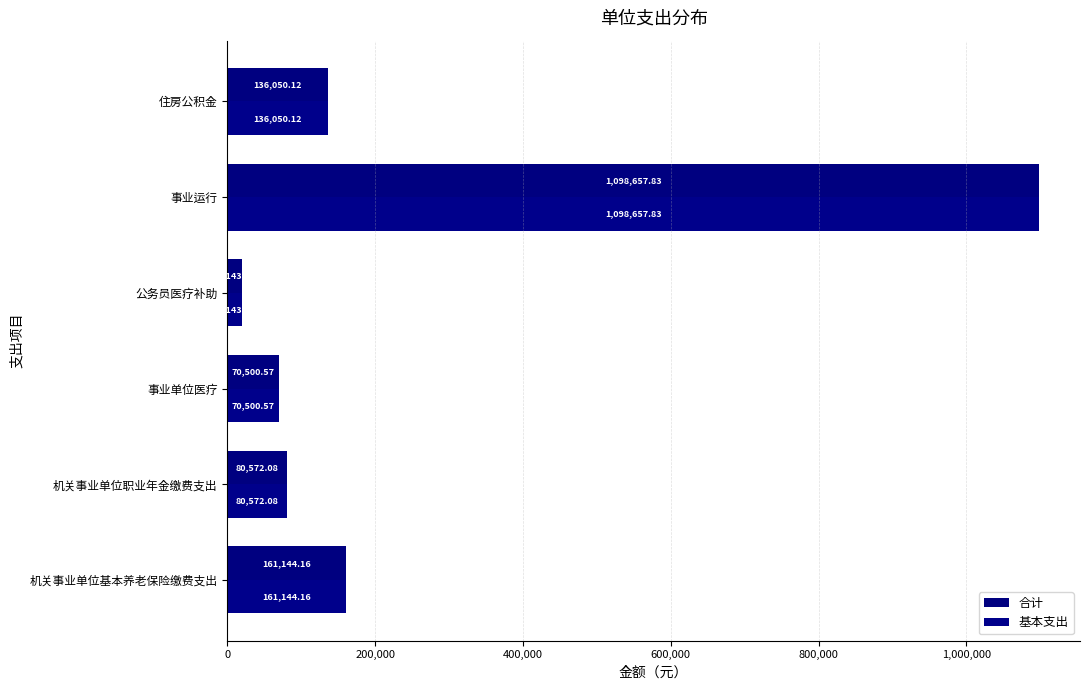

How many series are shown in this chart?

2